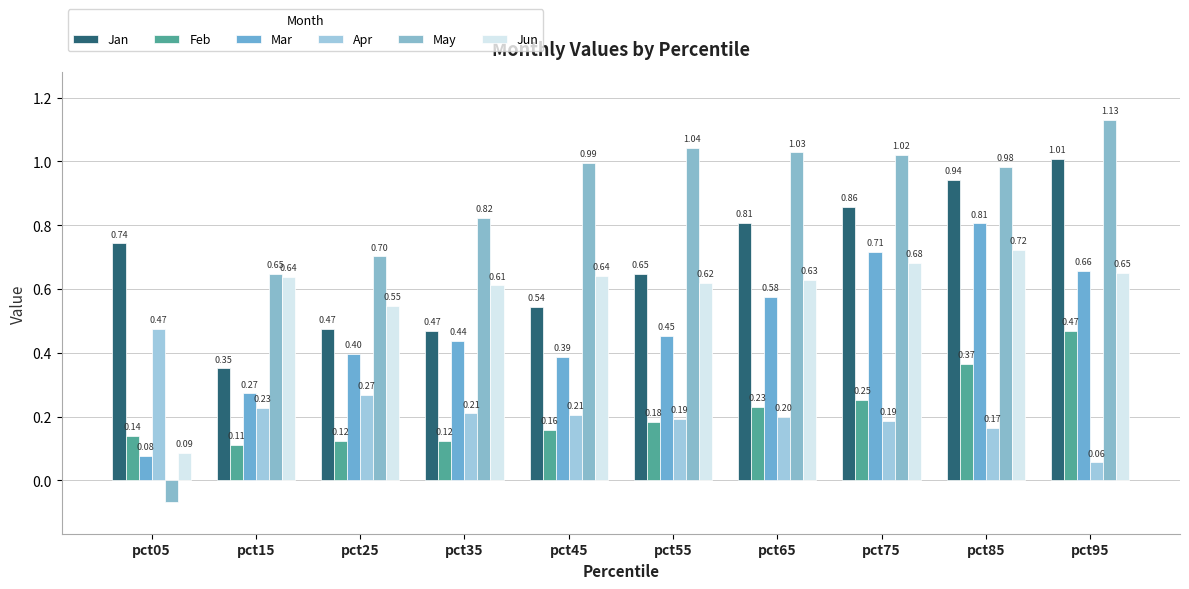

The May series shows 0.7 at pct25. True or false?

True